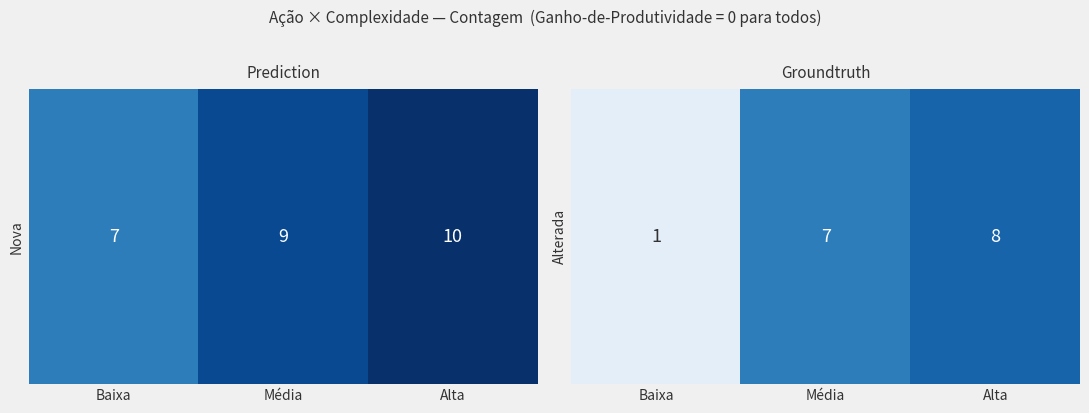

The value at Média is 7. True or false?

True